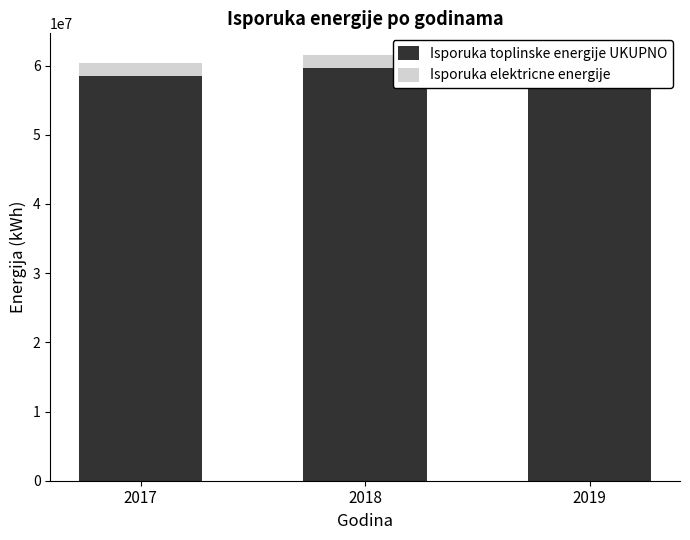

The value of Isporuka toplinske energije UKUPNO at 2019 is 57697789. True or false?

True